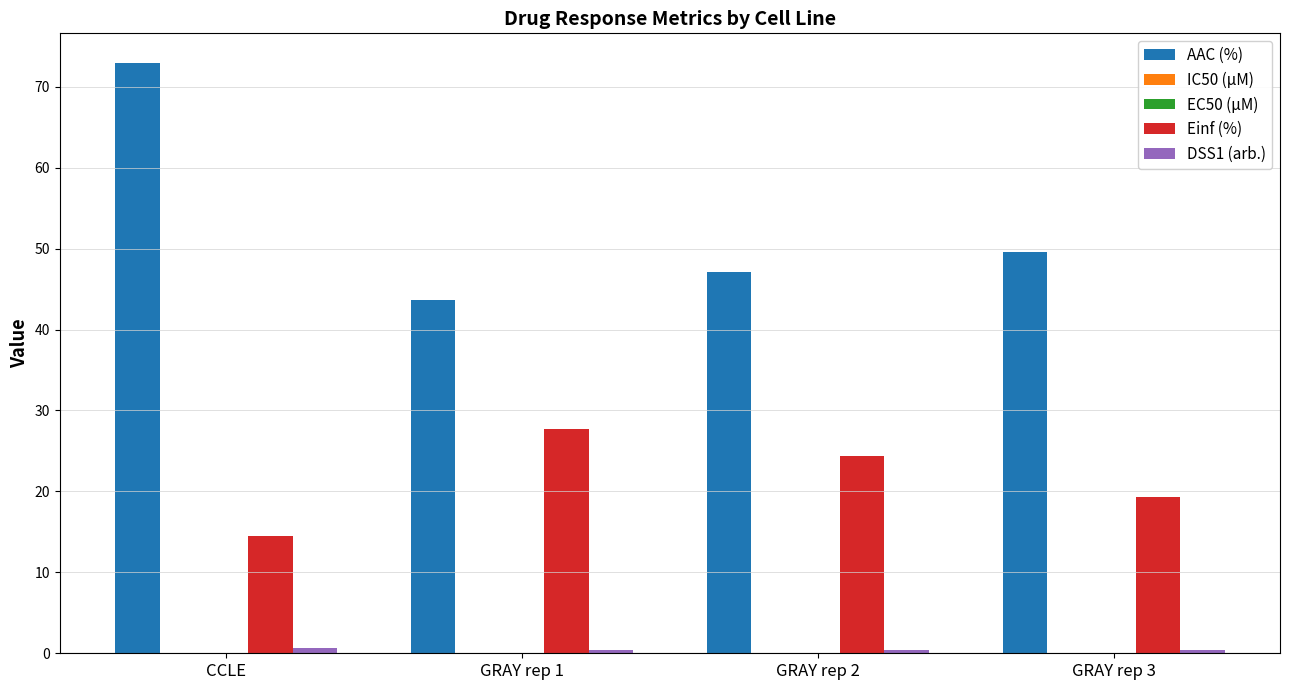

Are the bars horizontal?

No